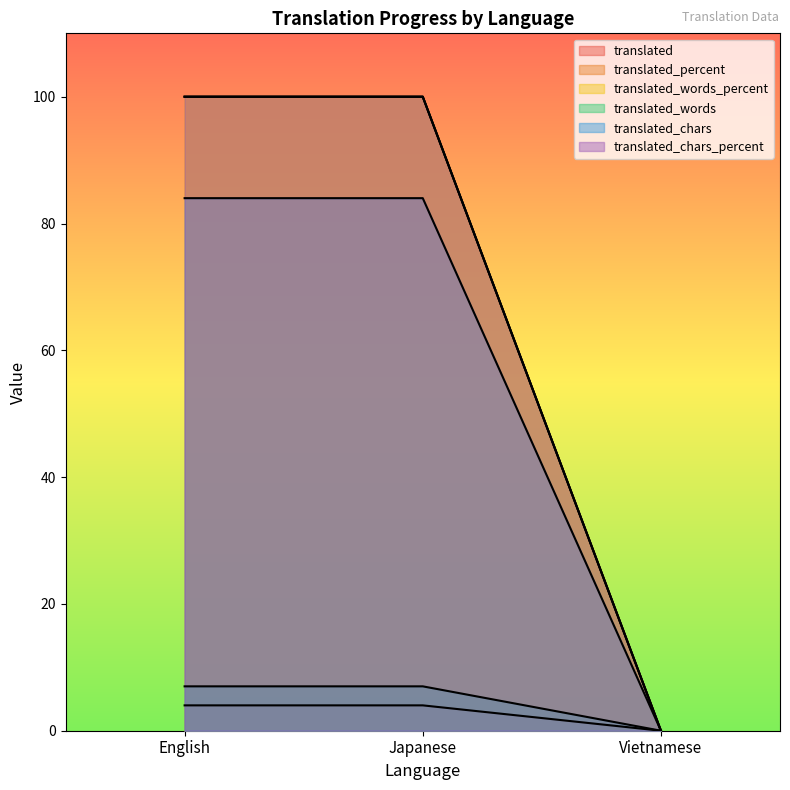

How many lines are shown in the chart?

6